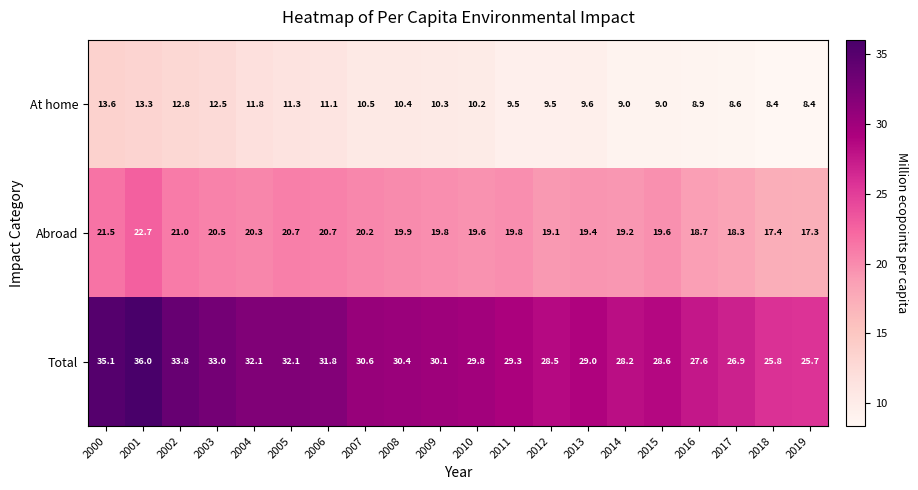

Where does the Total series first go above 30?

2000